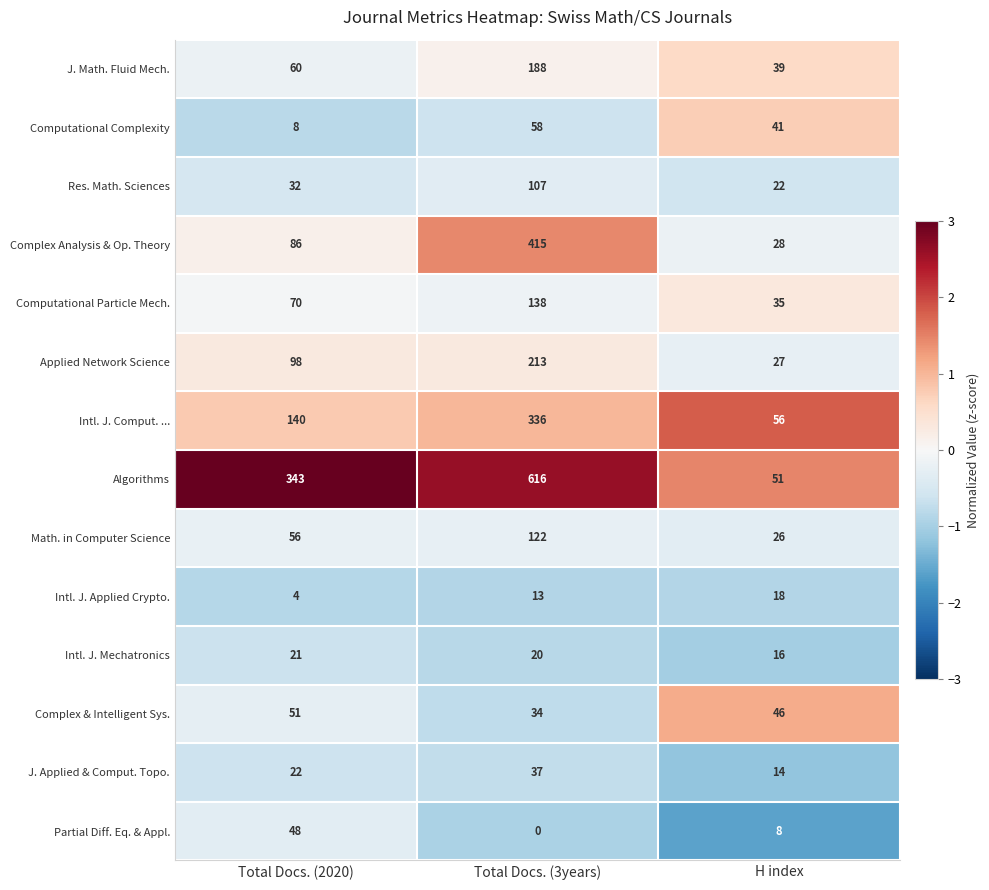

The Res. Math. Sciences series shows 13 at H index. True or false?

False